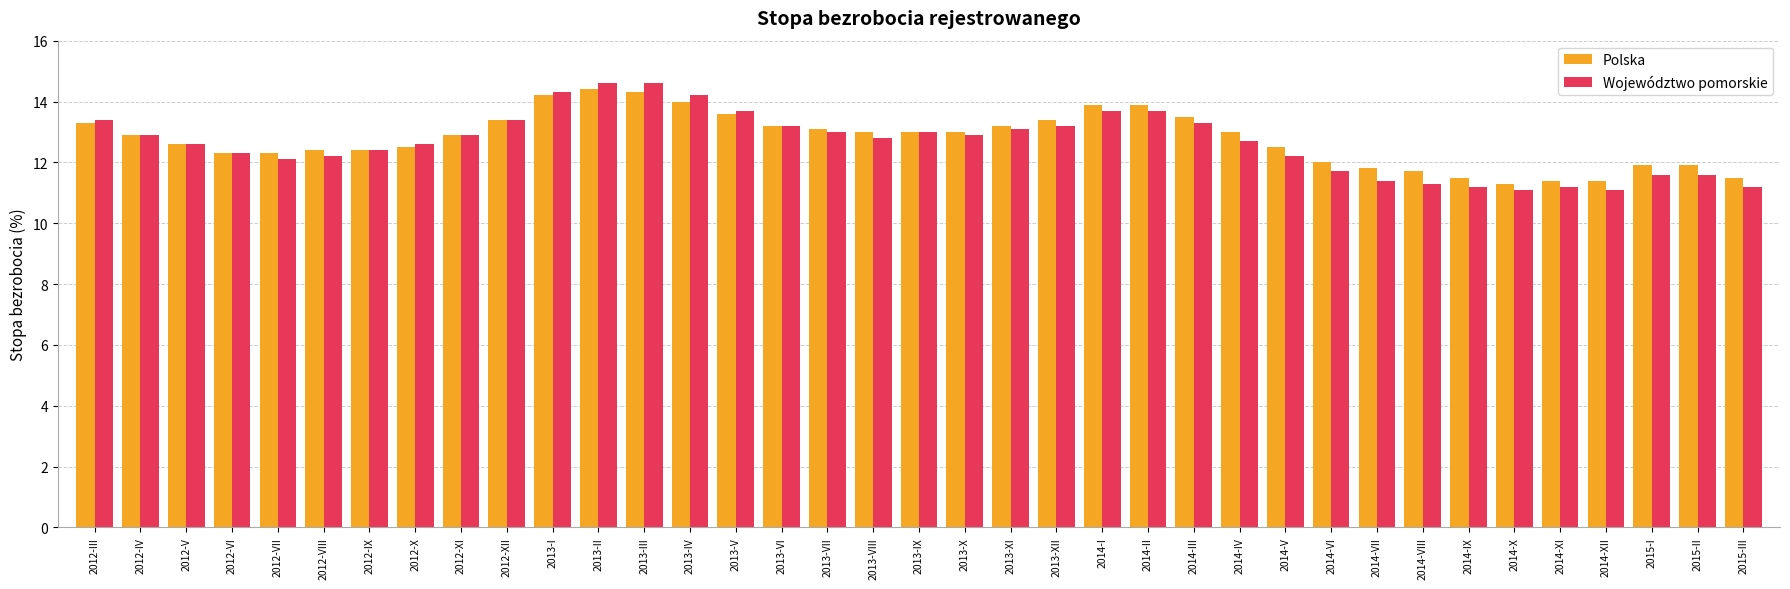

What is the maximum value for Województwo pomorskie?

14.6